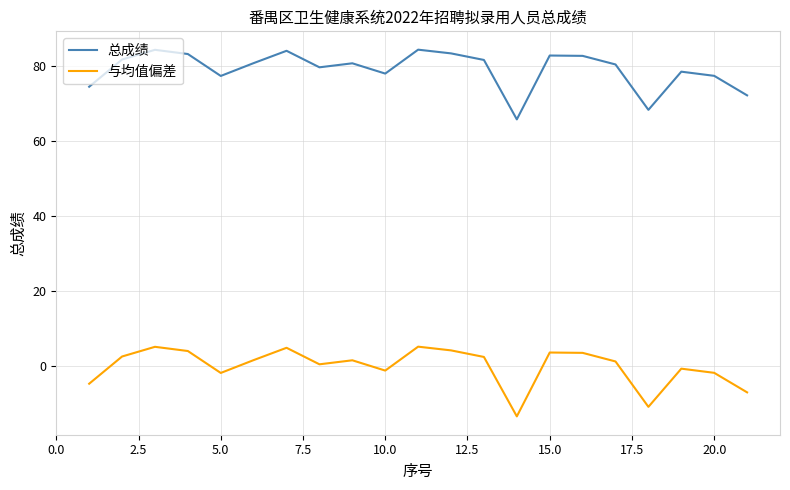

List the series in order of their peak value, highest first.

总成绩, 与均值偏差